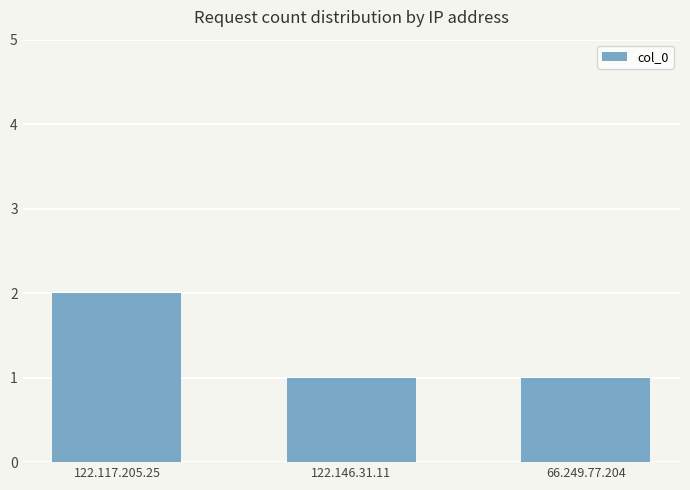

What position from the left is 122.146.31.11?

2